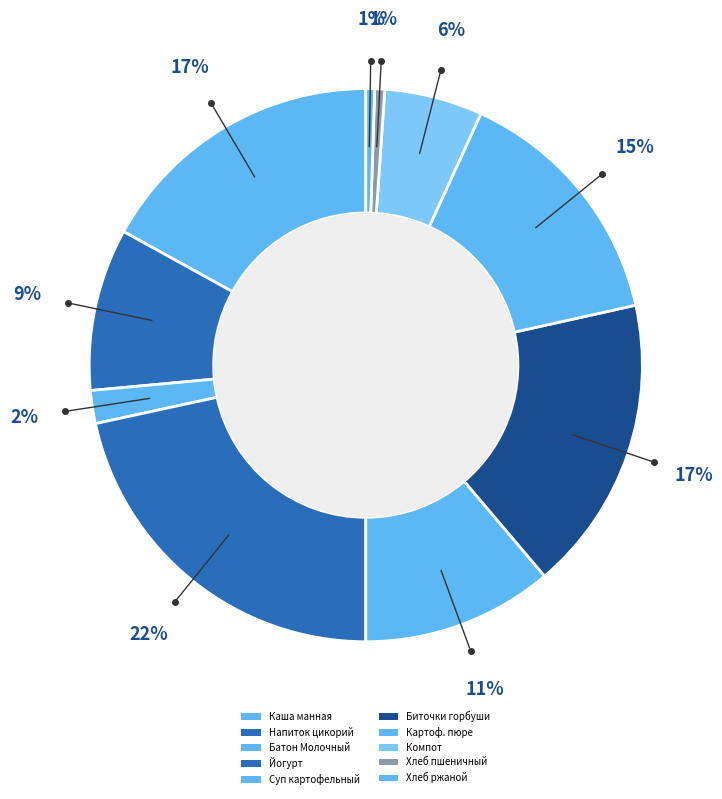

To the nearest percent, what is the difference between the largest and smallest slice percentages?

21%